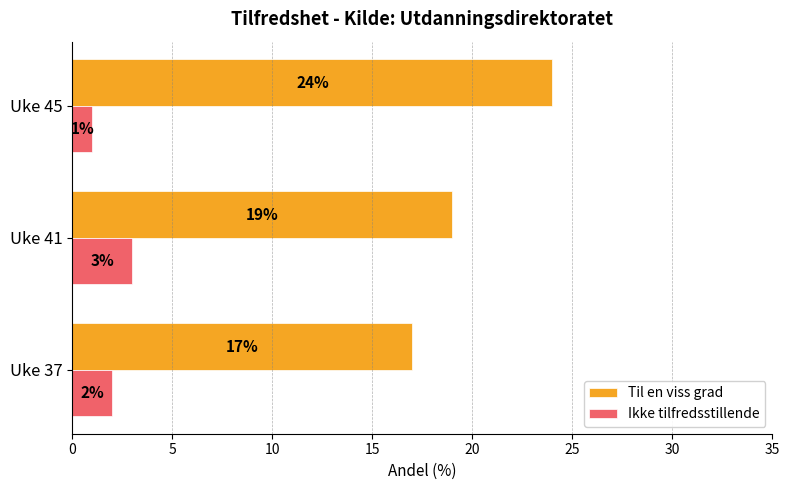

Which category has the highest value in the Ikke tilfredsstillende series?

Uke 41